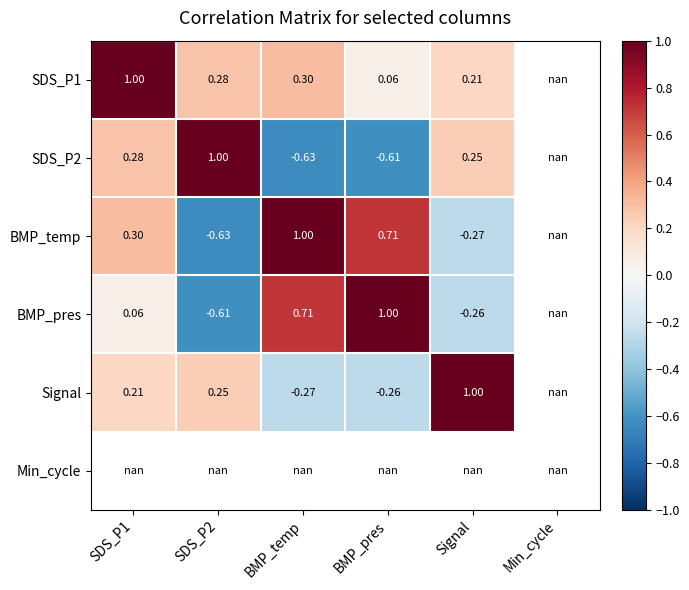

At how many categories does at least one series exceed 0?

5